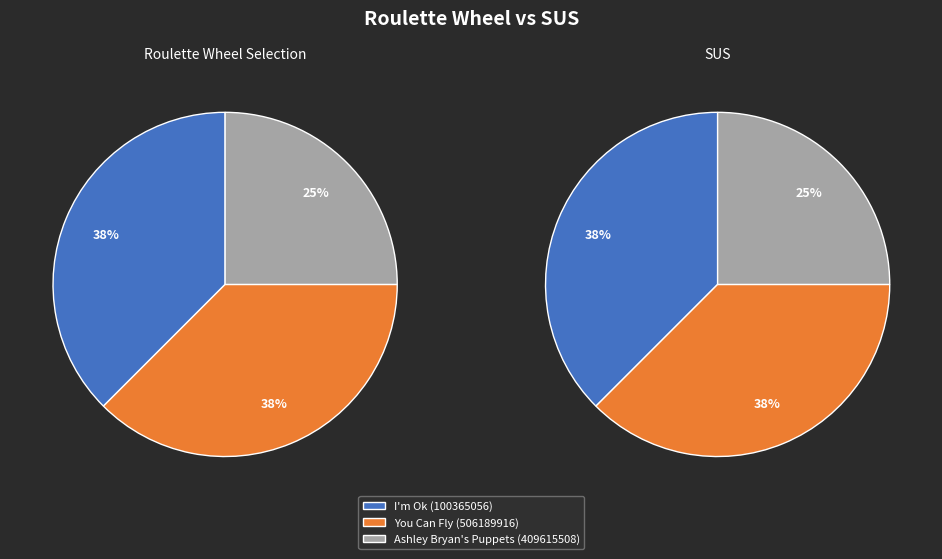

How many segments does this pie chart have?

3